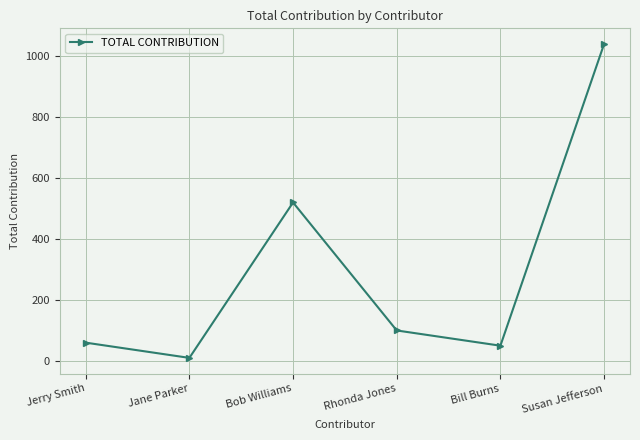

The chart shows a value of 1040 at Susan Jefferson. True or false?

True